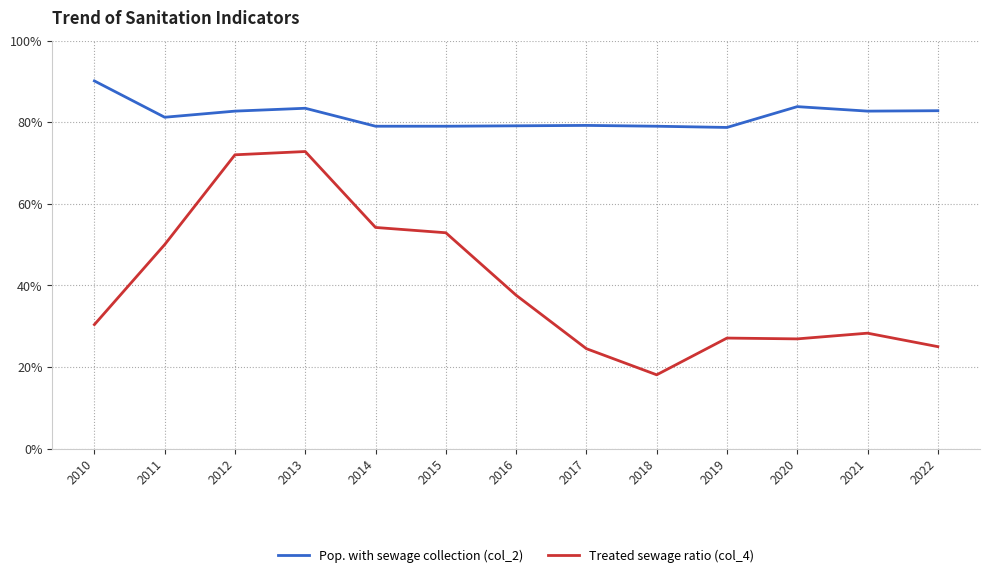

Is this an area chart (filled region under the line)?

No